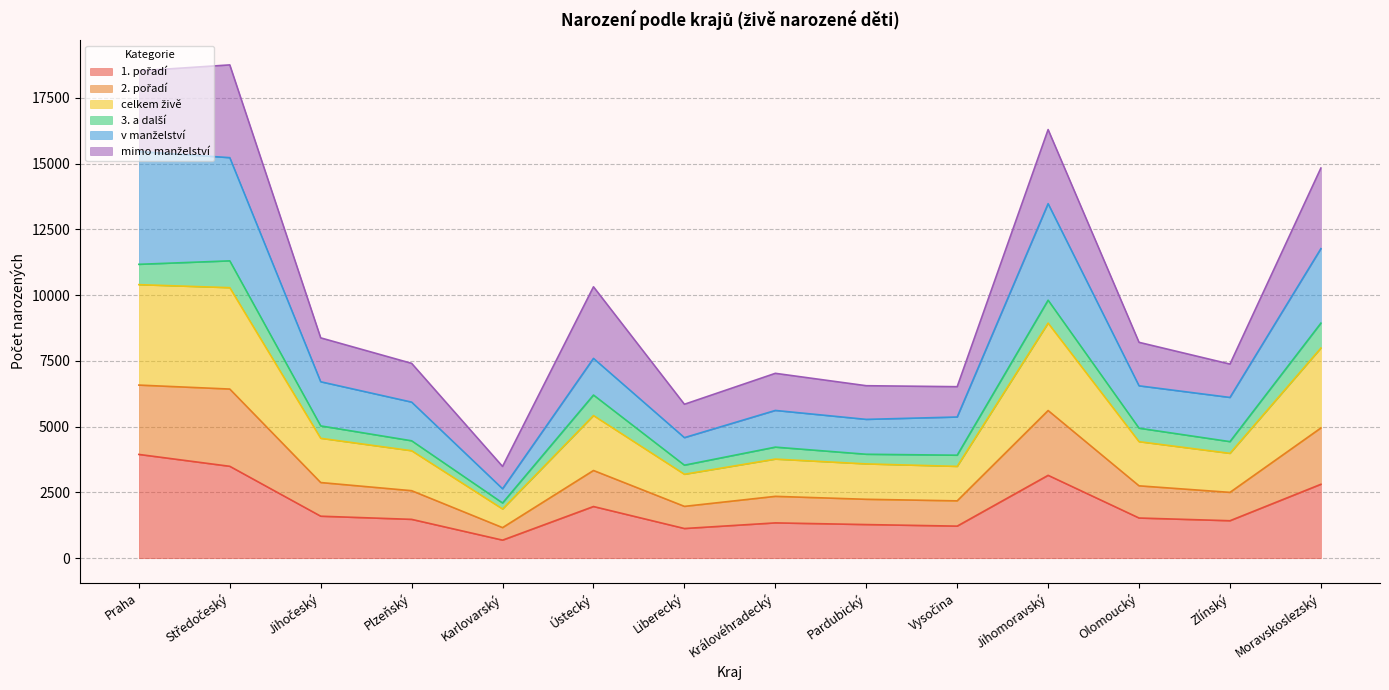

True or false: 1. pořadí and v manželství intersect in this chart.

False